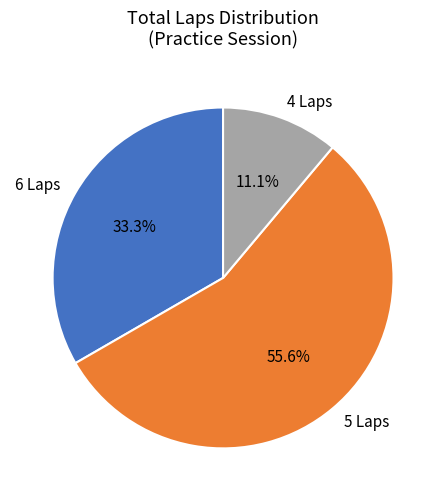

Does 5 Laps represent more than half of the total?

Yes